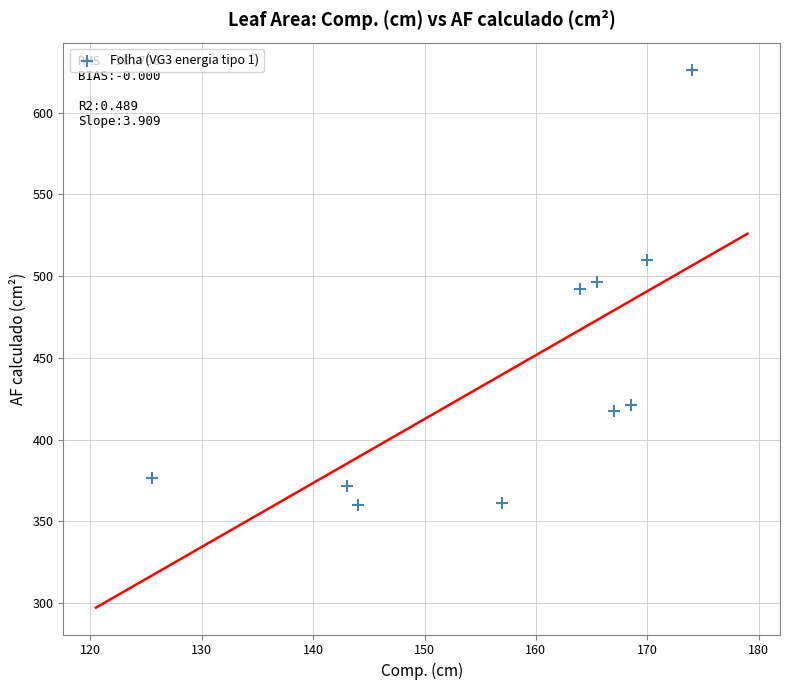

What is the range of X values (max minus min)?

48.5